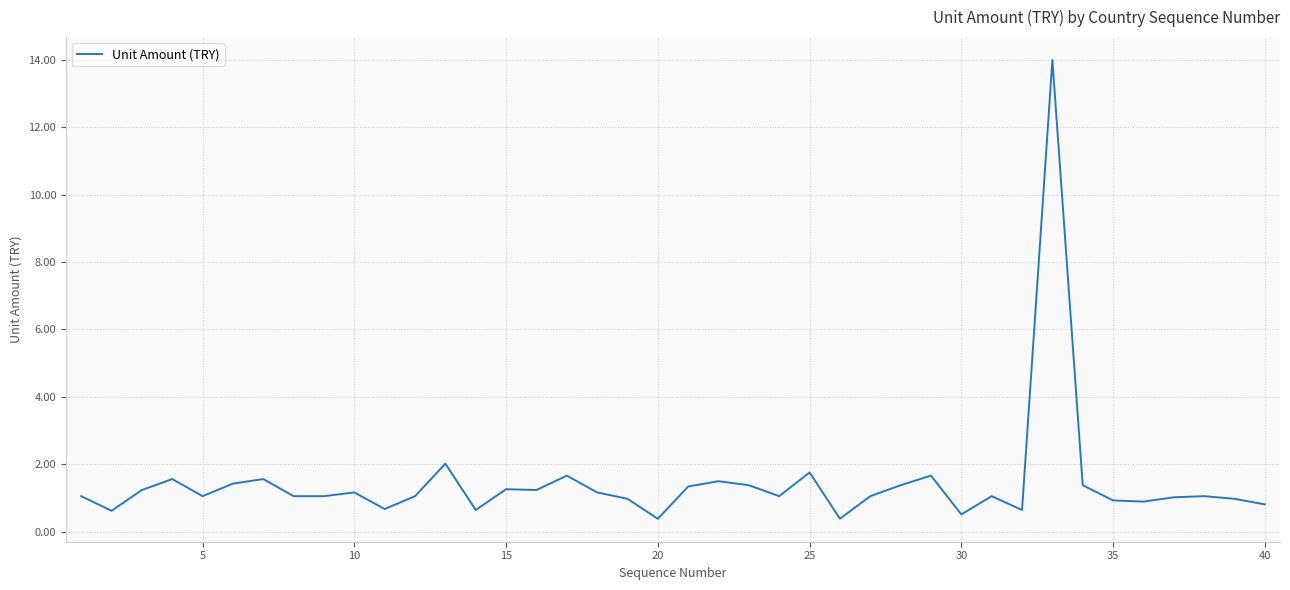

How many series are shown in this chart?

1